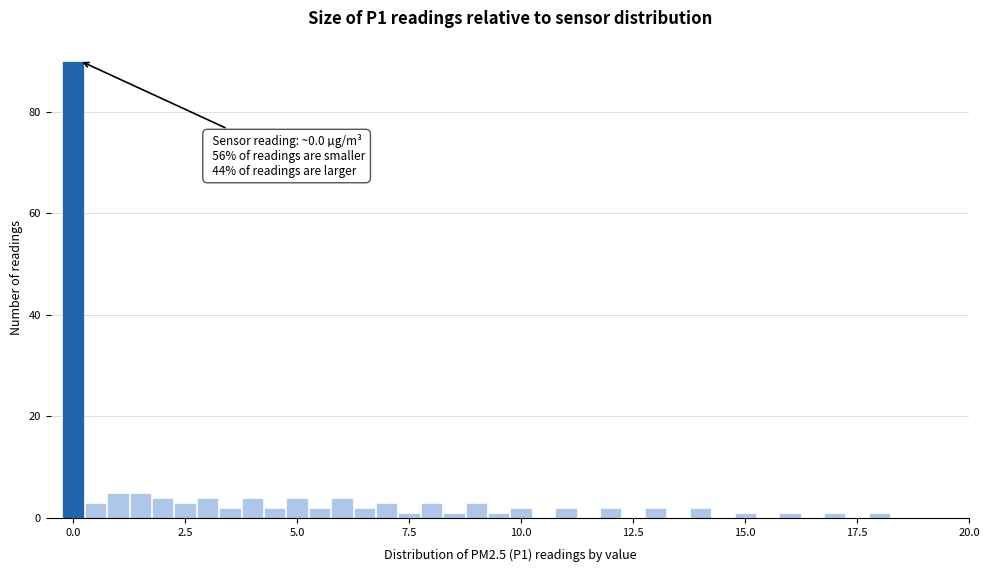

Read against the x-axis, roughly where is the centre of the tallest bar?

0.0